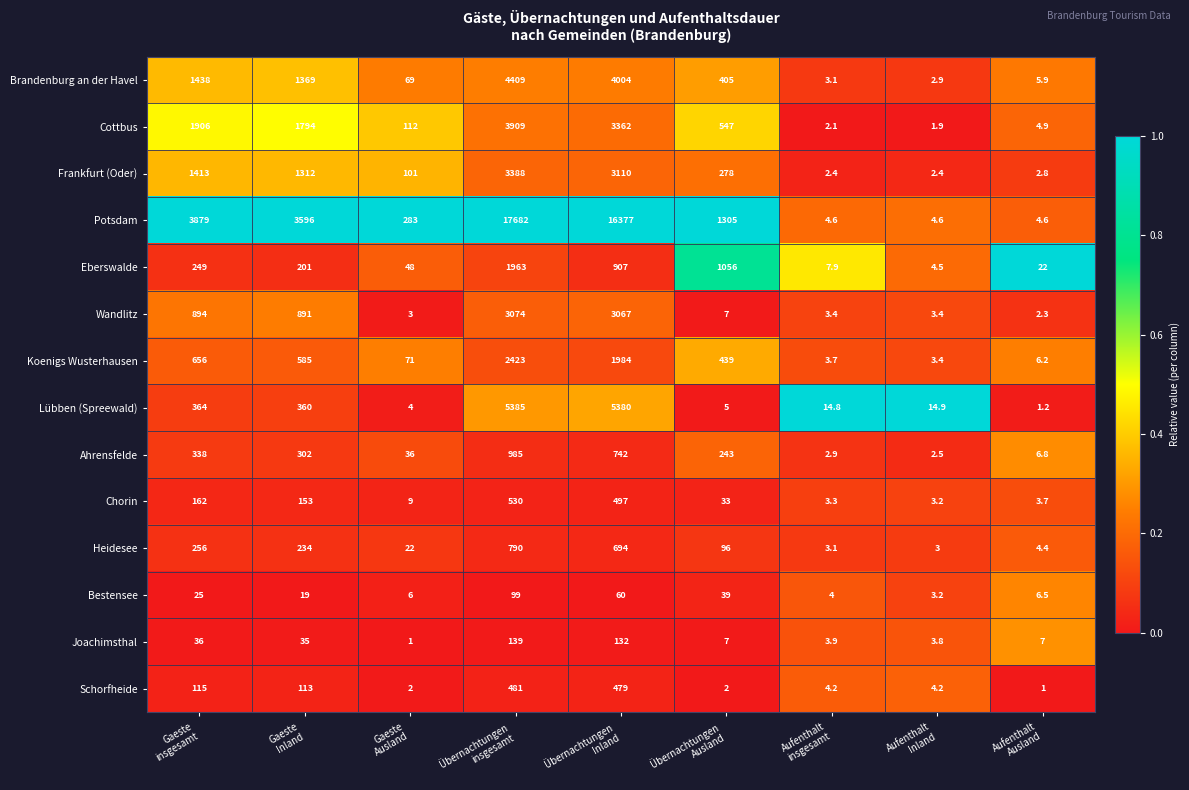

What is the lowest value of the Schorfheide series?

1.0